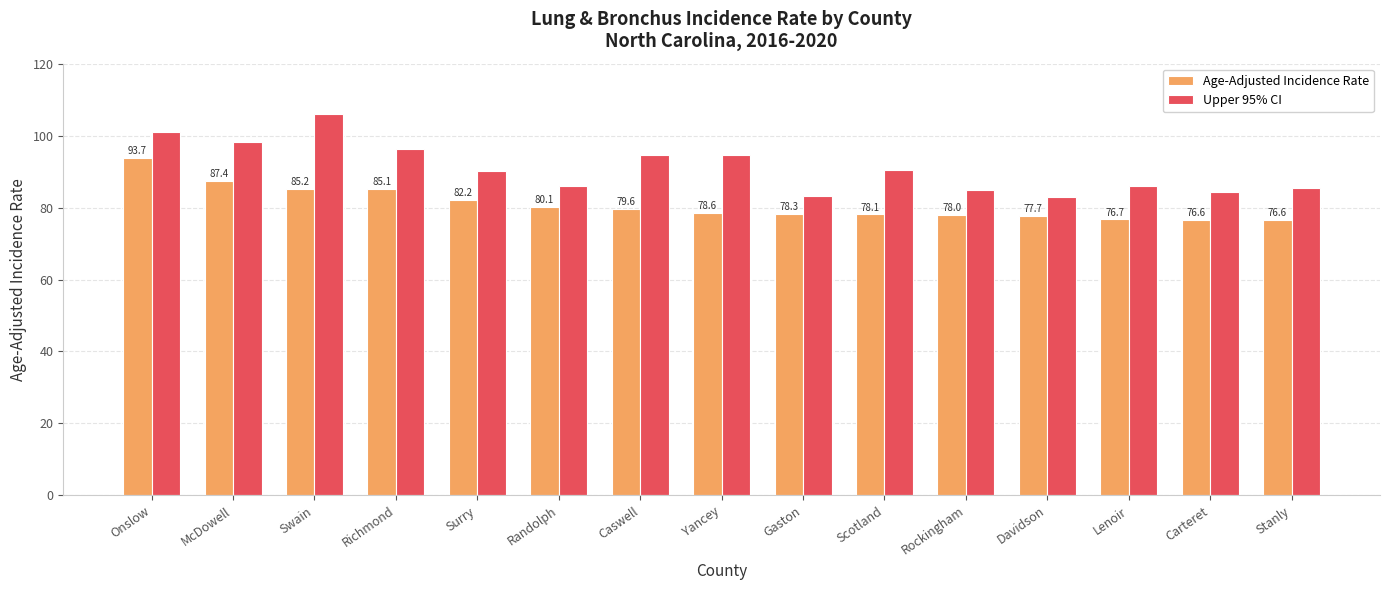

The value of Upper 95% CI at Randolph is 86.0. True or false?

True